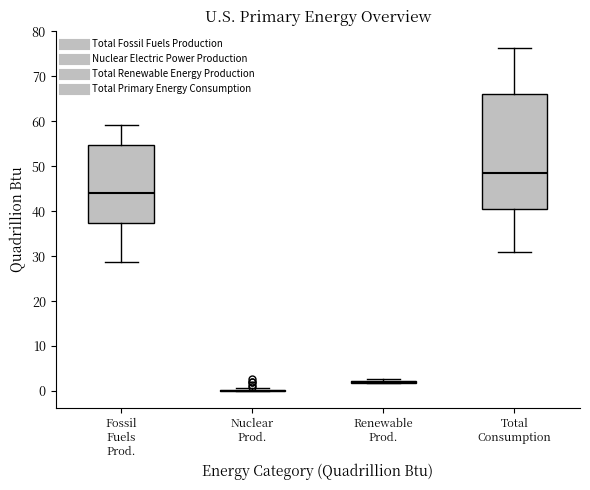

Reading left to right, read every box against the y-axis: the position of its median line, the range the box covers, and the ends of its whiskers. The values are not printed on the chart, so give them approximately, as read against the axis.

Fossil Fuels Prod.: median 44, box 37 to 55, whiskers 29 to 59
Nuclear Prod.: box collapsed to a line at 0, whiskers 0 to 1
Renewable Prod.: box collapsed to a line at 2, whiskers 2 to 3
Total Consumption: median 48, box 41 to 66, whiskers 31 to 76